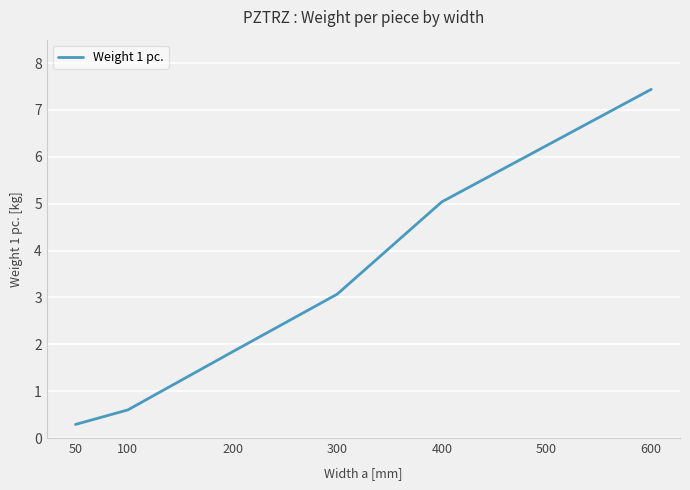

Reading left to right, what are all the values shown in this chart?

50=0.3	100=0.6	200=1.8	300=3.1	400=5.0	500=6.2	600=7.4